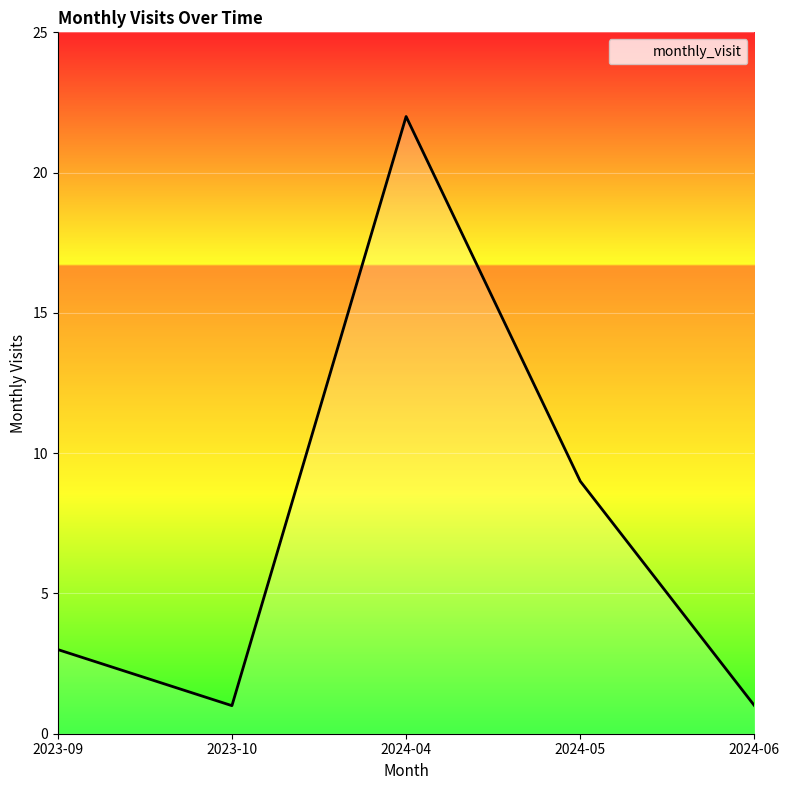

Where is the data nearest to the value 11?

2024-05